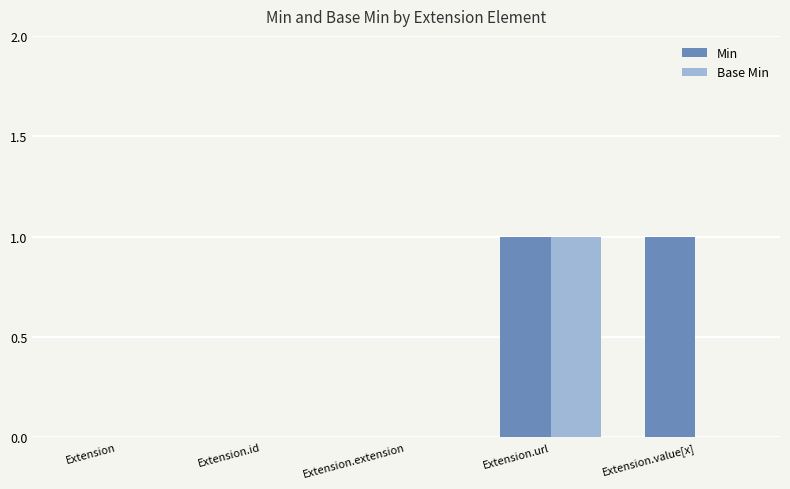

Is it true that Base Min equals 0 at Extension.value[x]?

True